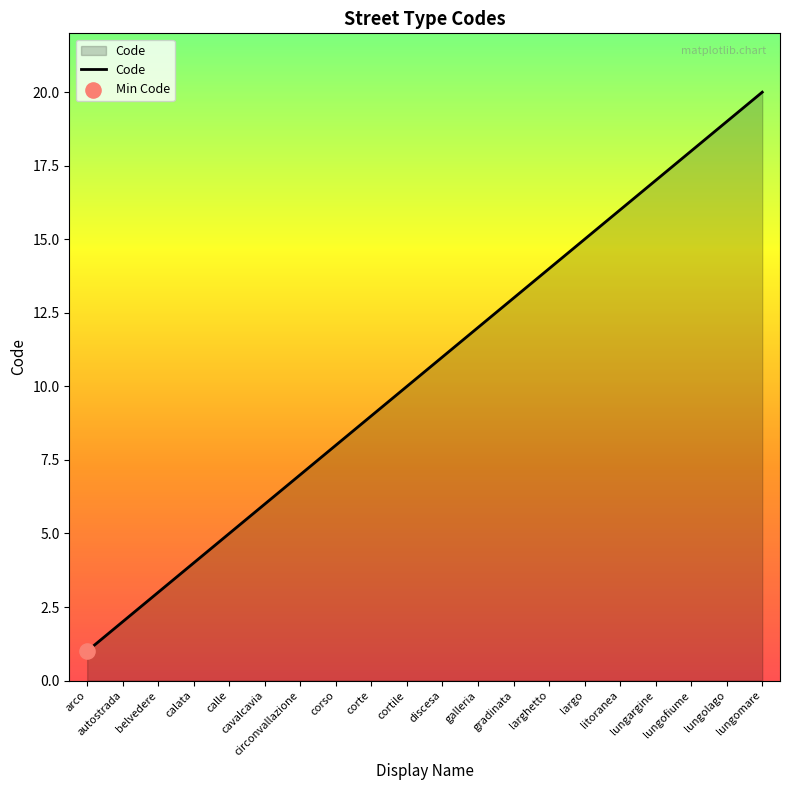

What is the ratio of the value at discesa to the value at lungargine?

0.6